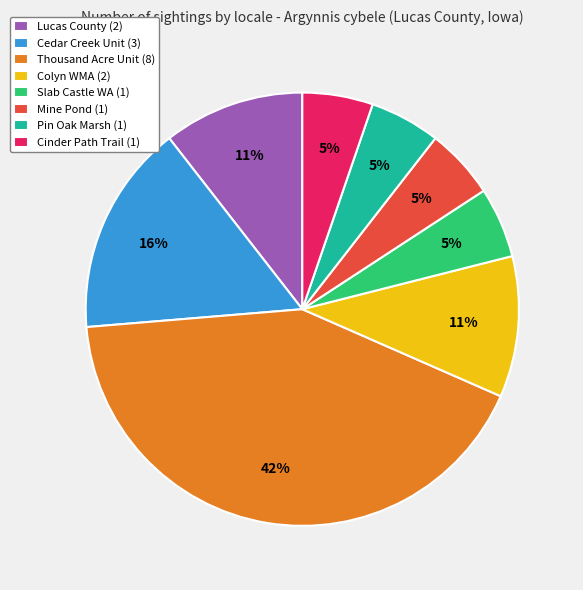

What is the ratio of the value at Mine Pond (1) to the value at Slab Castle WA (1)?

1.0